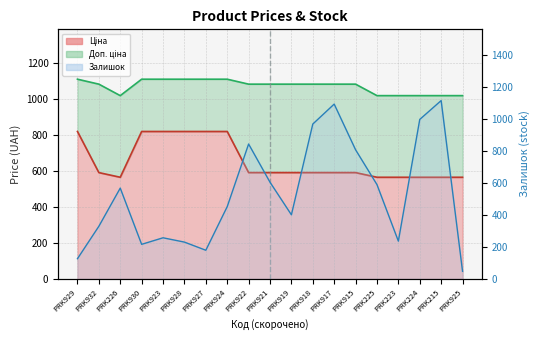

Where is the first local maximum for Залишок?

PRK226